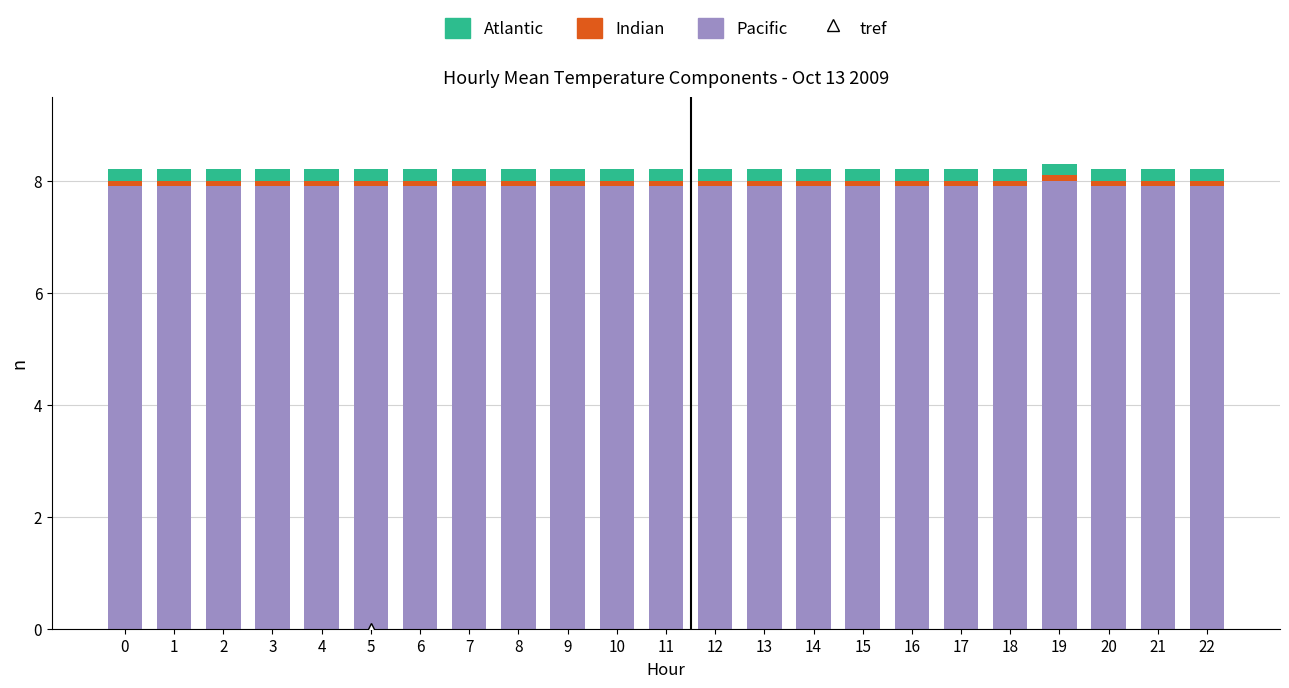

What is the average value of the Pacific series?

7.9